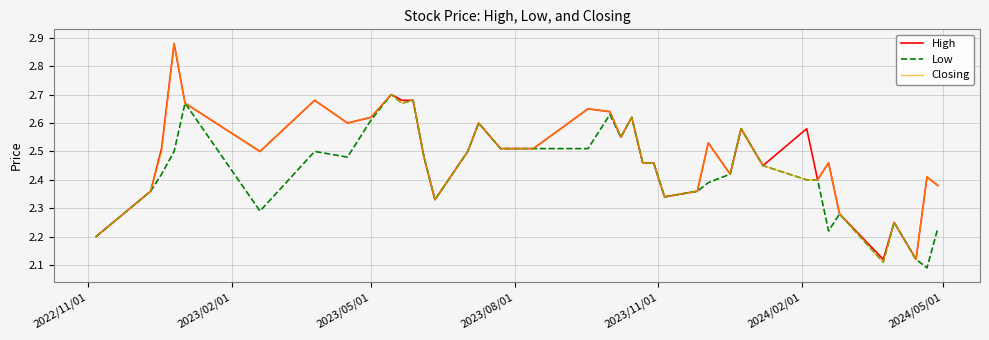

What are all the series names shown in the legend?

High, Low, Closing